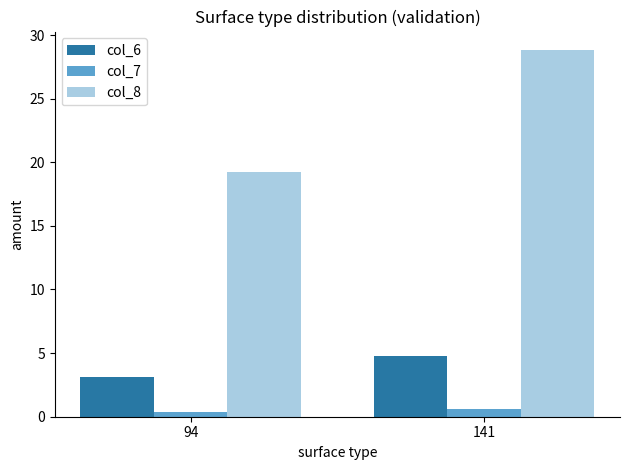

How many series are shown in this chart?

3